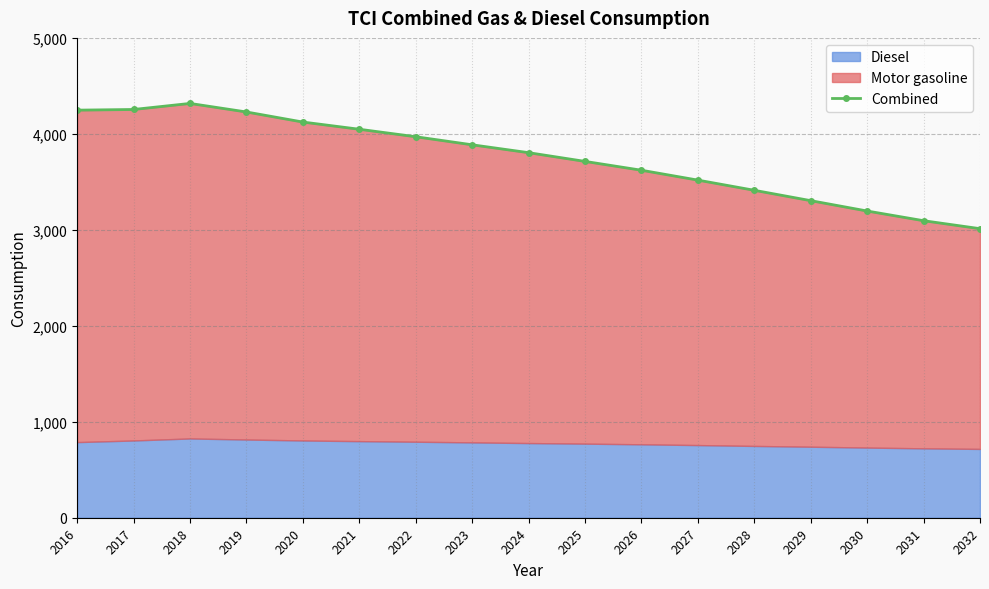

The chart shows a value of 3304 at 2029. True or false?

True